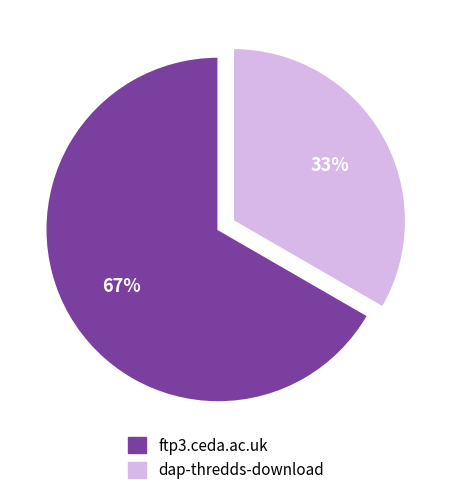

Approximately how many times larger is the value at dap-thredds-download compared to ftp3.ceda.ac.uk?

0.5